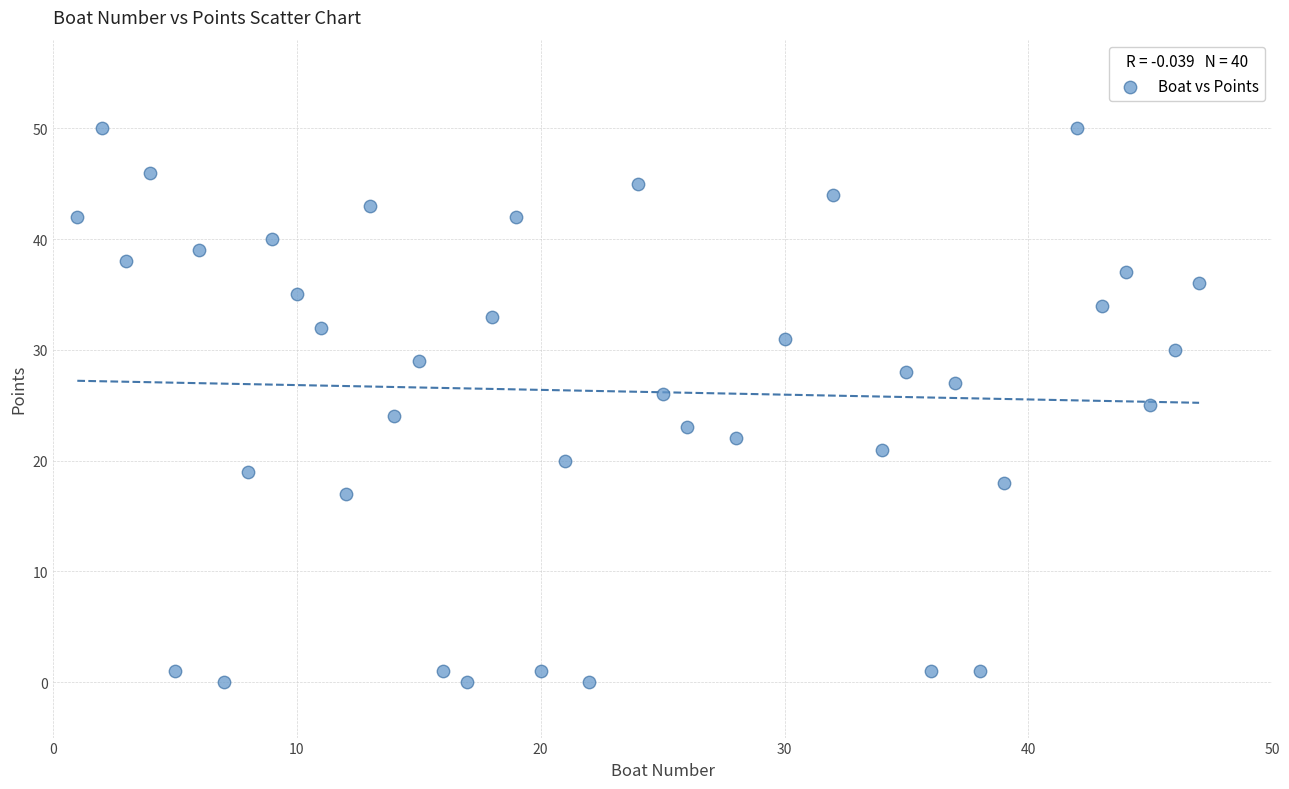

What is the range of Y values (max minus min)?

50